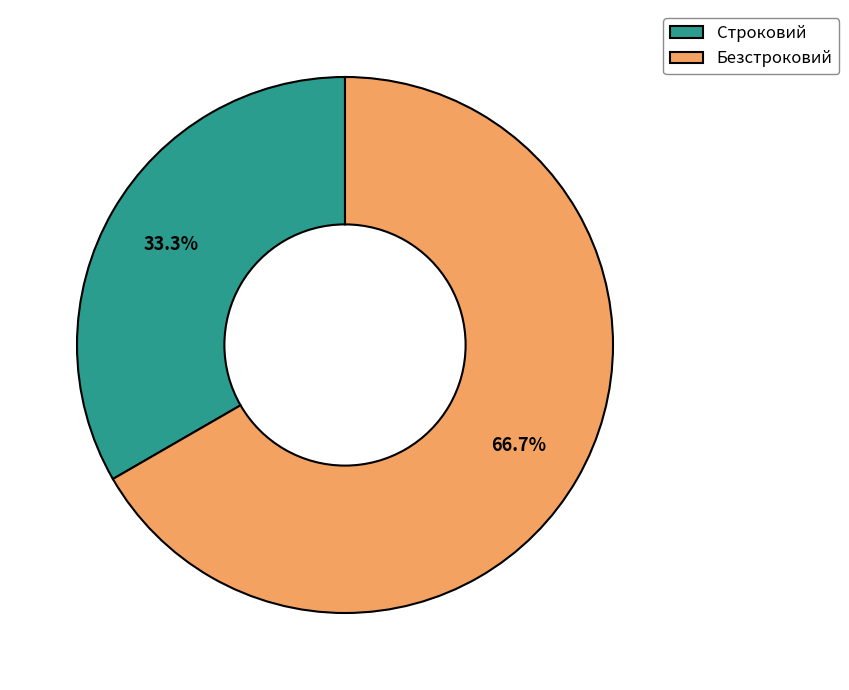

Between Безстроковий and Строковий, which is larger?

Безстроковий